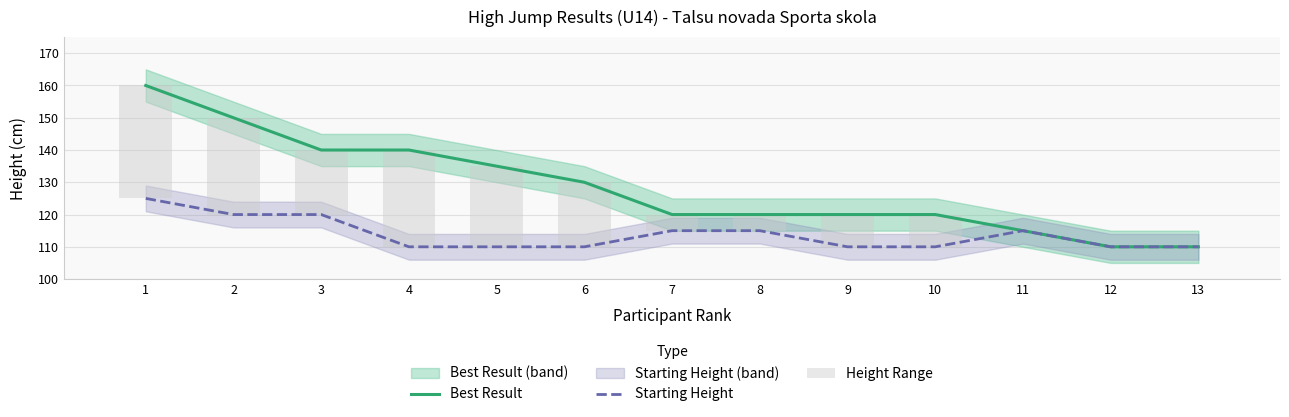

What are all the series names shown in the legend?

Best Result, Starting Height, Height Range